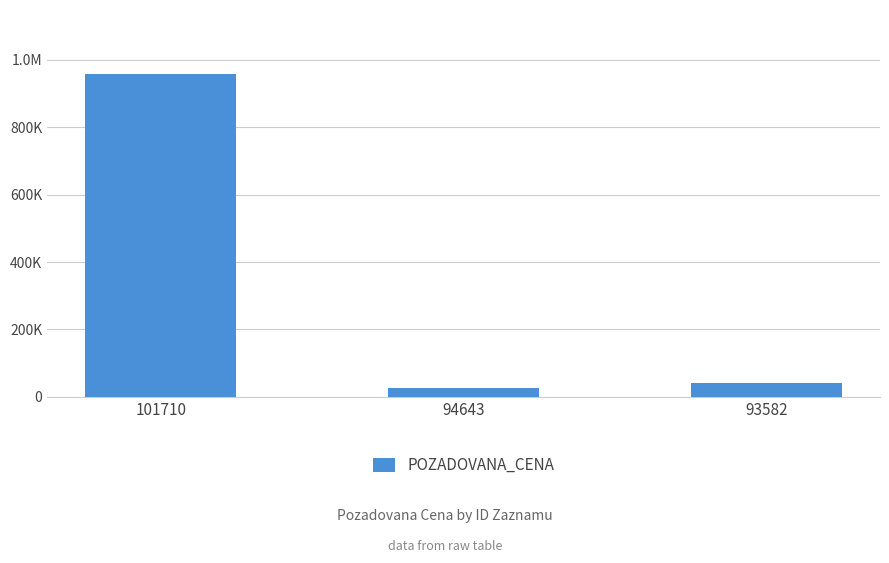

Reading left to right, what are all the values shown in this chart?

101710=956000	94643=26400	93582=42780